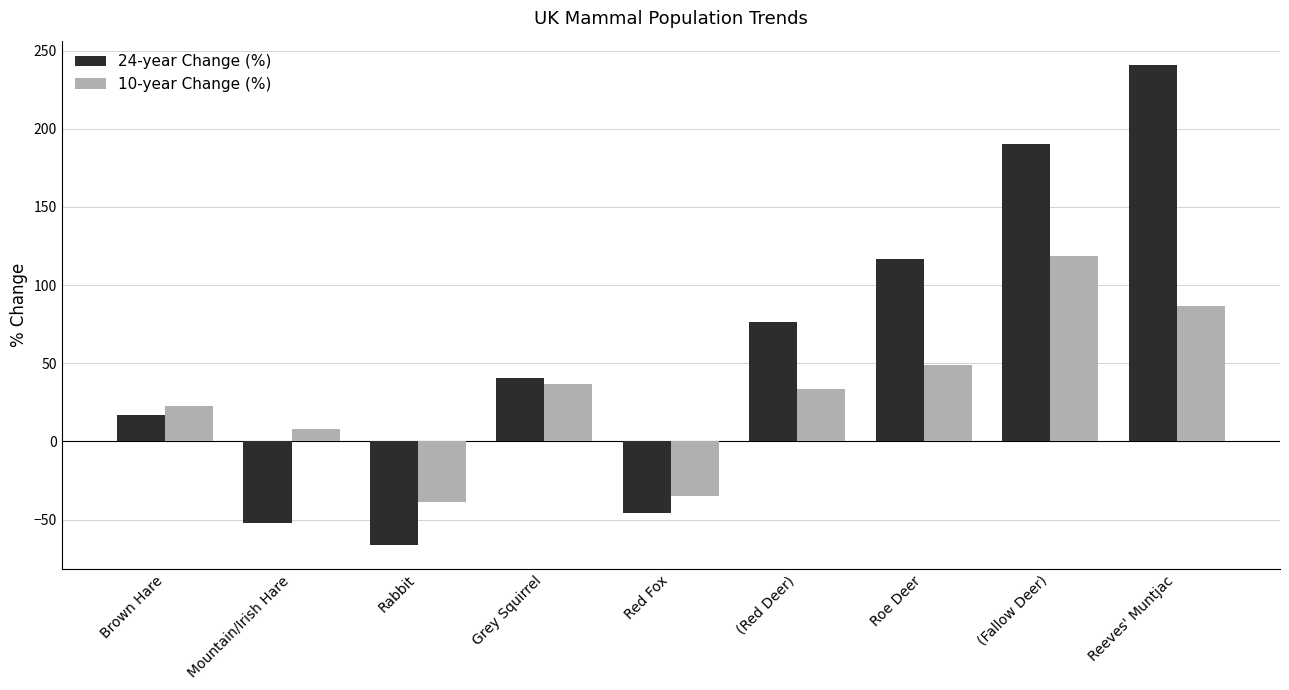

What is the label of the 9th bar from the right?

Brown Hare